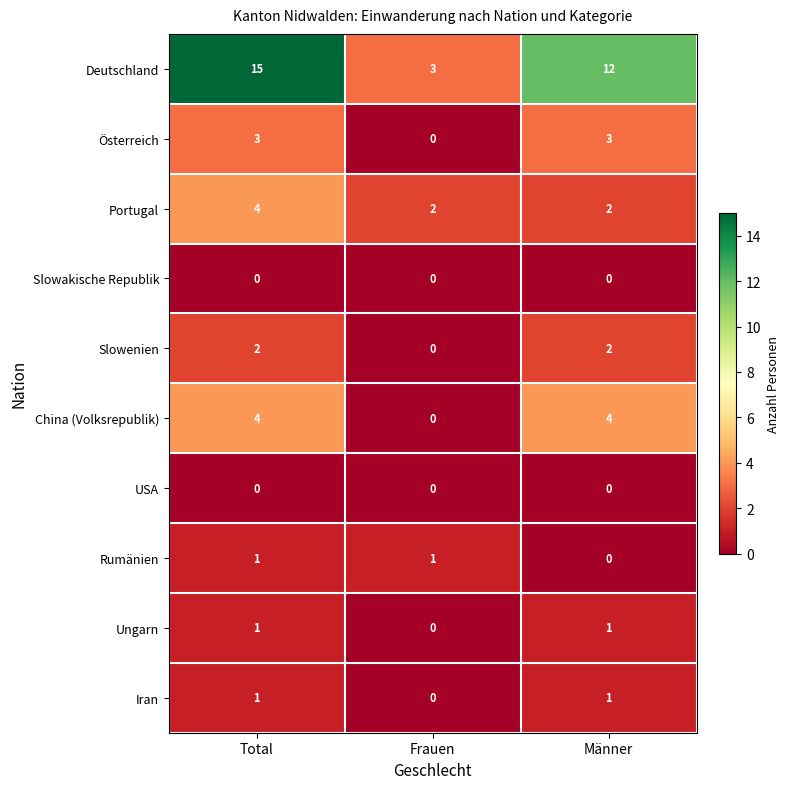

At how many categories does at least one series exceed 7?

2